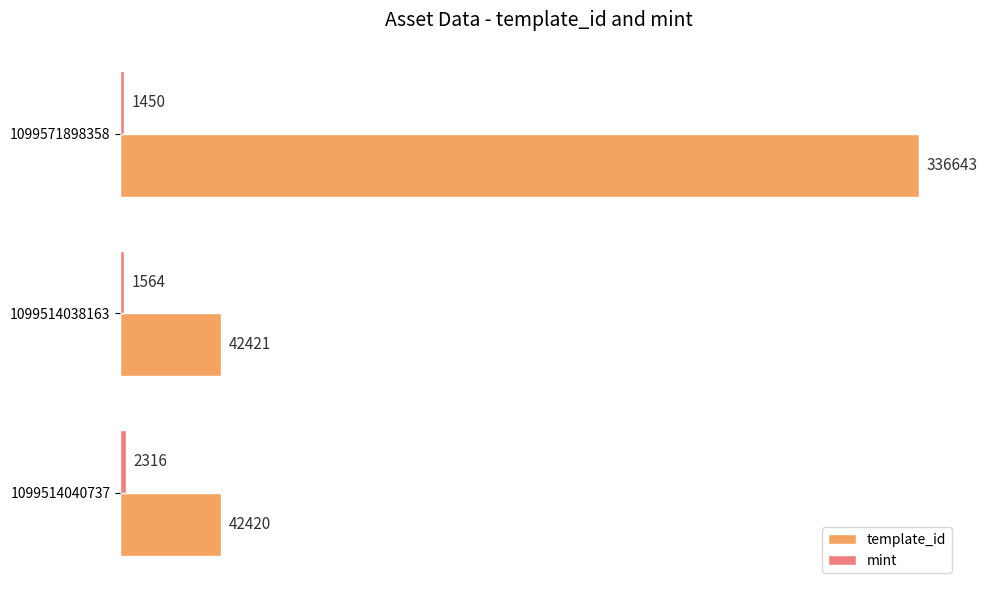

List the labels in order of template_id value, largest first.

1099571898358, 1099514038163, 1099514040737